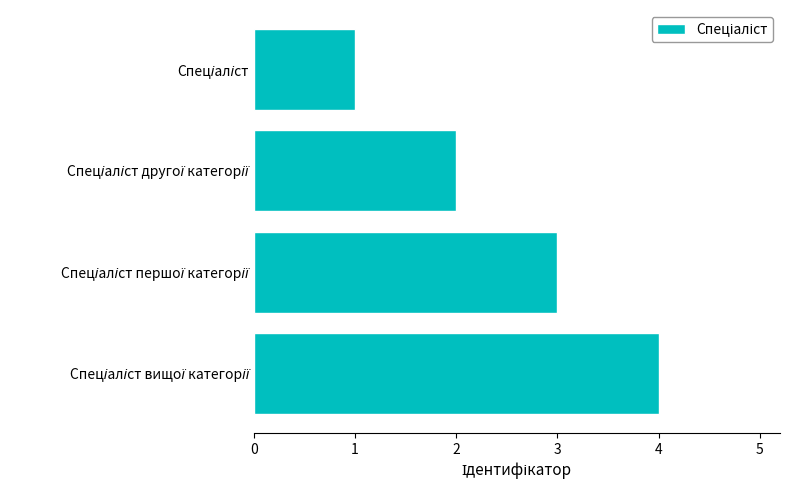

What is the difference between the maximum and minimum values?

3